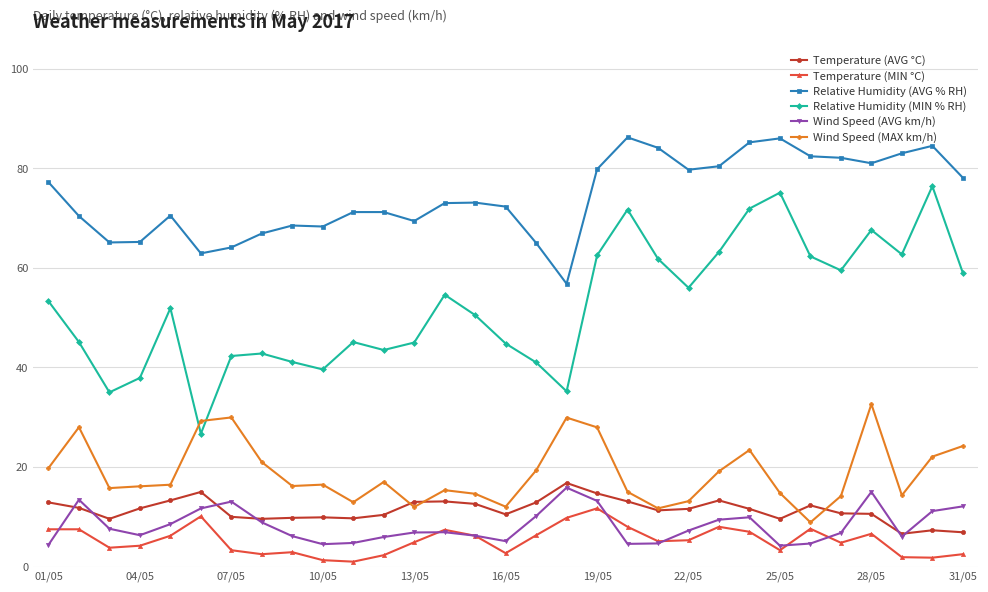

What are all the series names shown in the legend?

Temperature (AVG °C), Temperature (MIN °C), Relative Humidity (AVG % RH), Relative Humidity (MIN % RH), Wind Speed (AVG km/h), Wind Speed (MAX km/h)